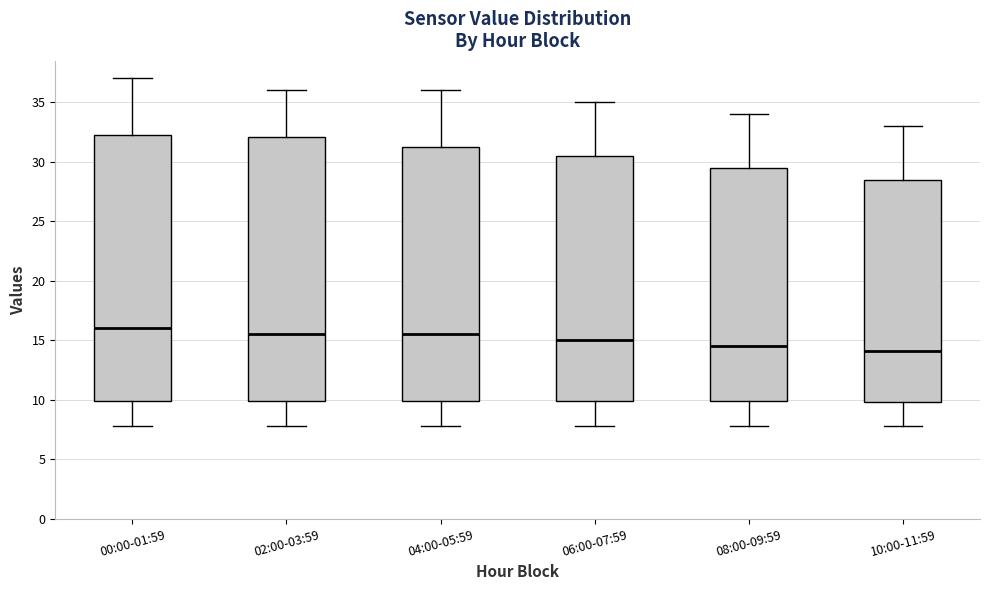

Reading left to right, read every box against the y-axis: the position of its median line, the range the box covers, and the ends of its whiskers. The values are not printed on the chart, so give them approximately, as read against the axis.

00:00-01:59: median 16.0, box 10.0 to 32.0, whiskers 8.0 to 37.0
02:00-03:59: median 15.5, box 10.0 to 32.0, whiskers 8.0 to 36.0
04:00-05:59: median 15.5, box 10.0 to 31.0, whiskers 8.0 to 36.0
06:00-07:59: median 15.0, box 10.0 to 30.5, whiskers 8.0 to 35.0
08:00-09:59: median 14.5, box 10.0 to 29.5, whiskers 8.0 to 34.0
10:00-11:59: median 14.0, box 10.0 to 28.5, whiskers 8.0 to 33.0